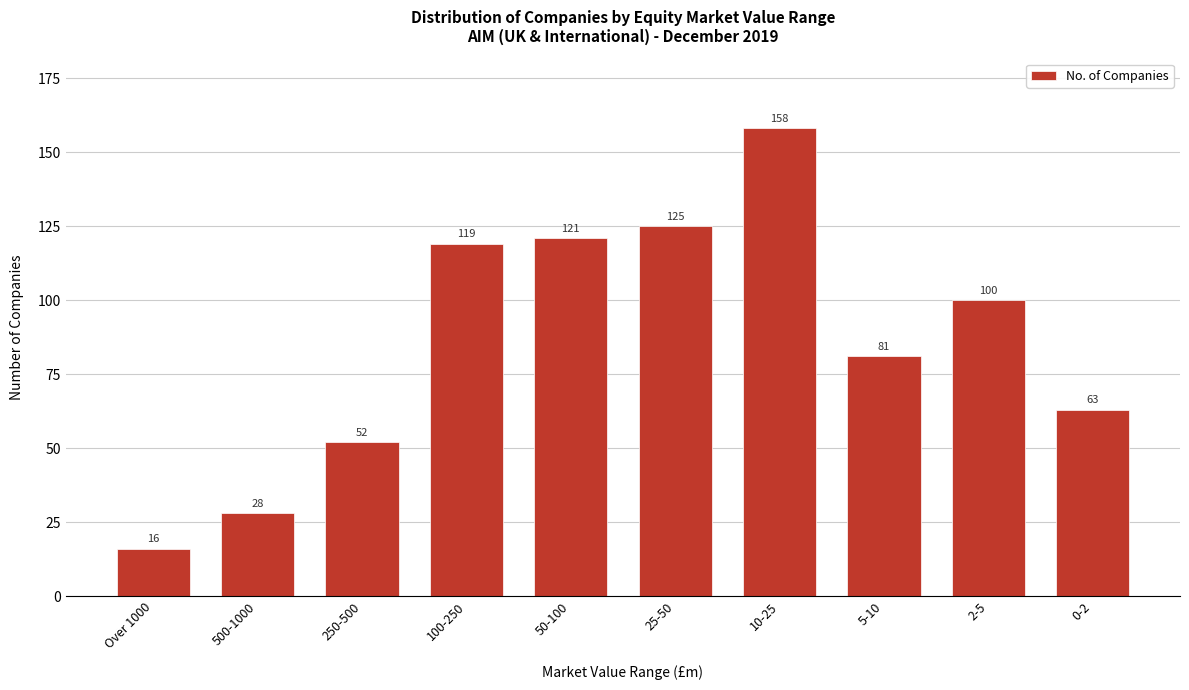

Reading right to left, list all the values displayed in this chart.

63	100	81	158	125	121	119	52	28	16